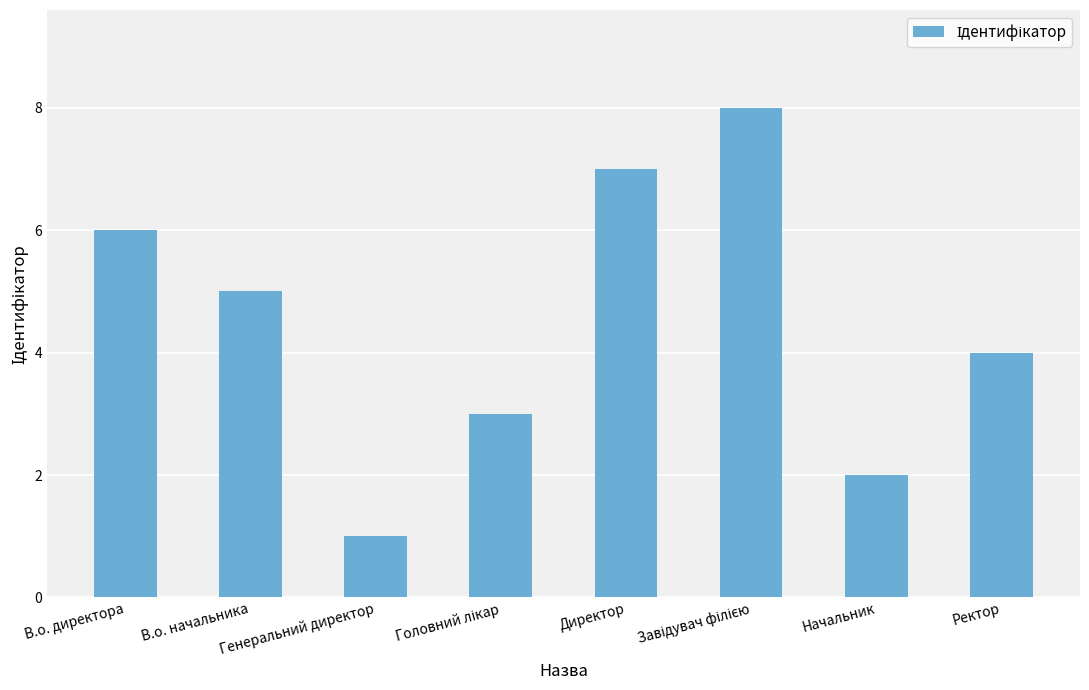

What is the label of the 3rd bar from the left?

Генеральний директор